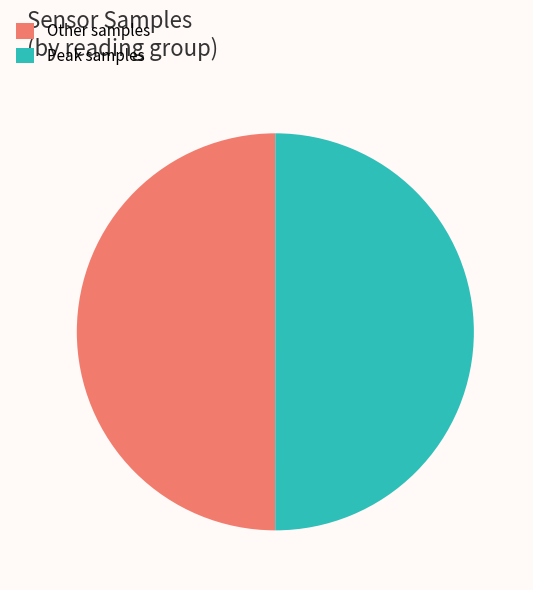

The Other samples slice represents 59% of the pie. True or false?

False